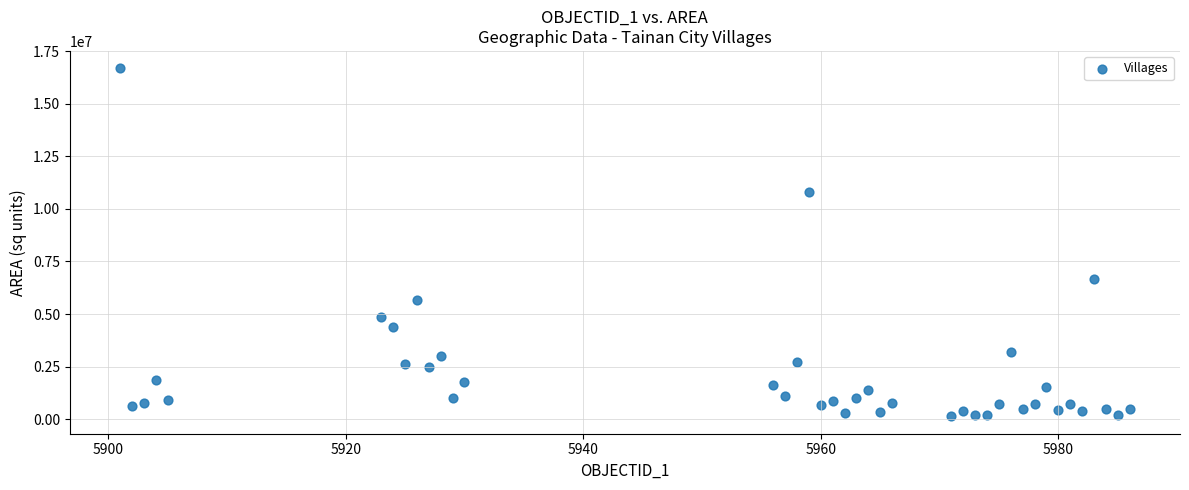

What is the range of X values (max minus min)?

85.0